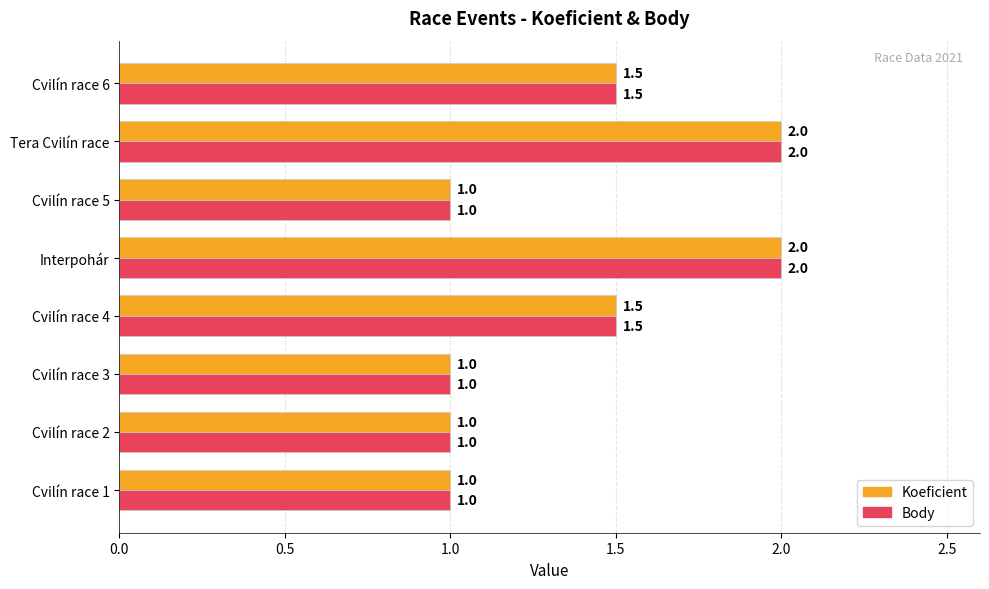

Count the Body values in the range 1 to 2.

8